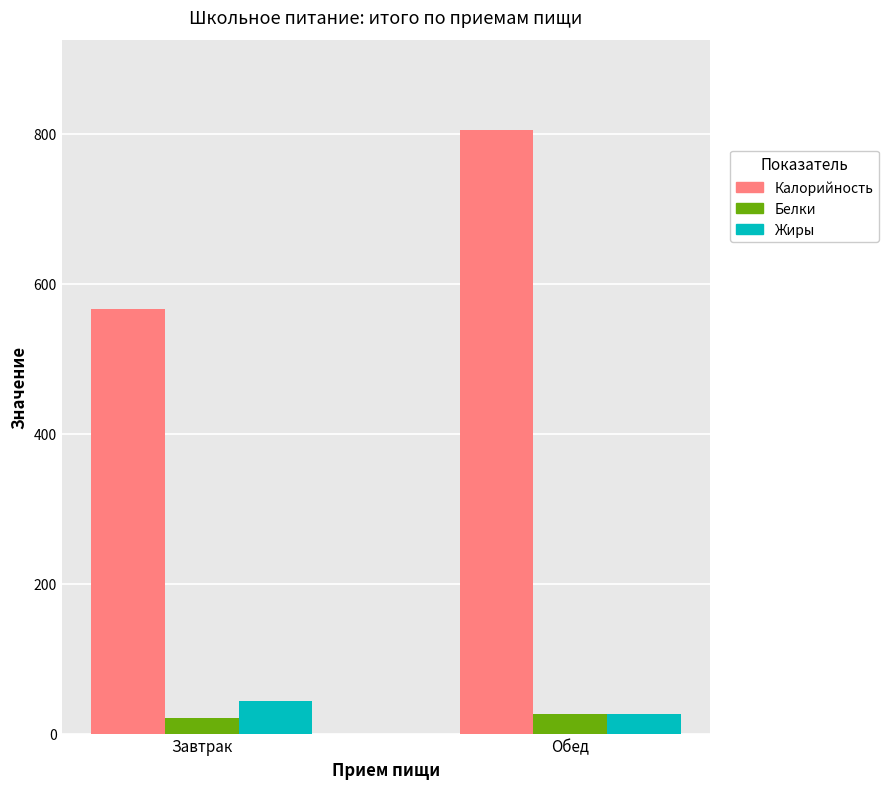

How many data points in Белки are above 25?

1